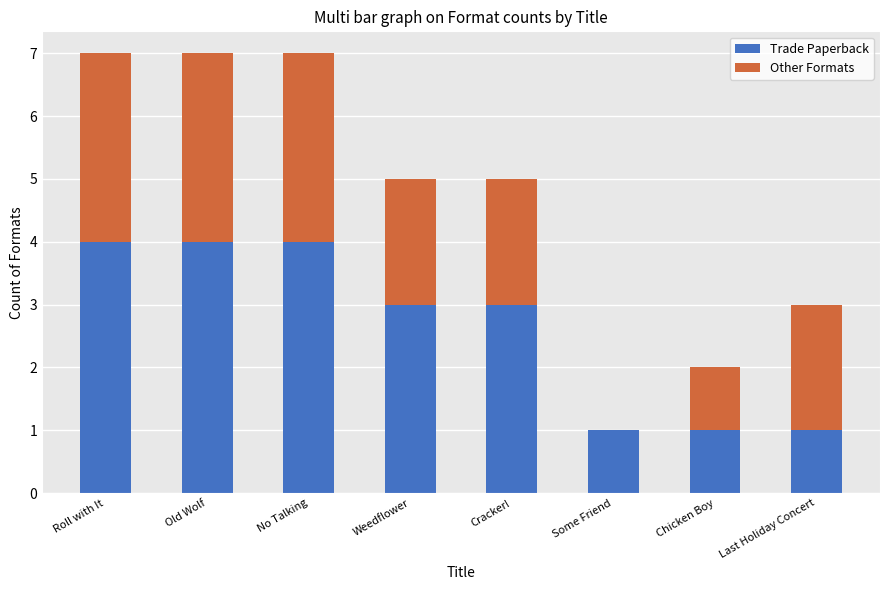

The Trade Paperback series shows 3 at Cracker!. True or false?

True